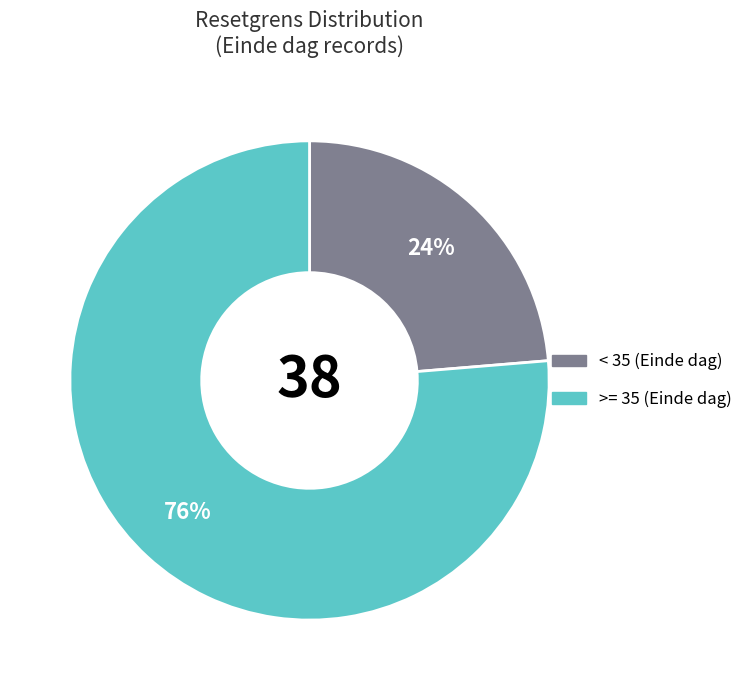

Approximately how many times larger is the value at >= 35 compared to < 35?

3.2